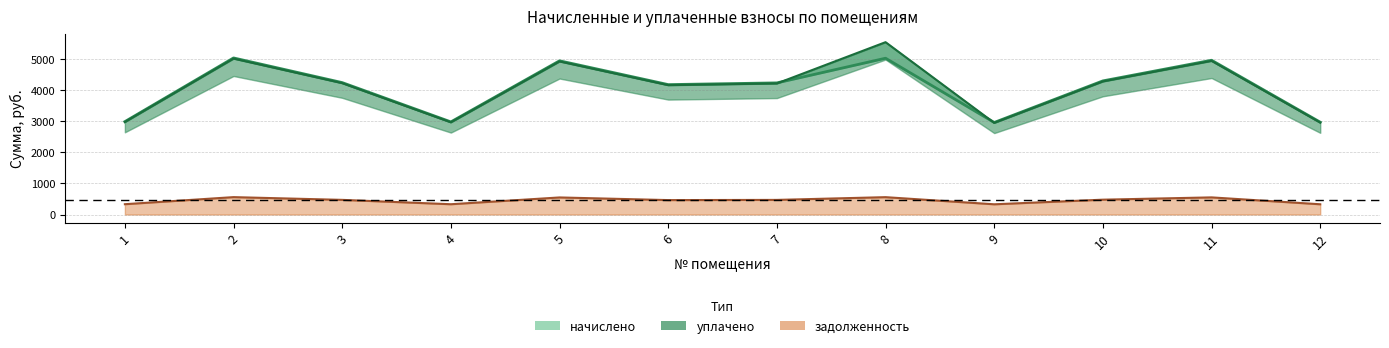

How many data points in начислено are less than 4247?

6